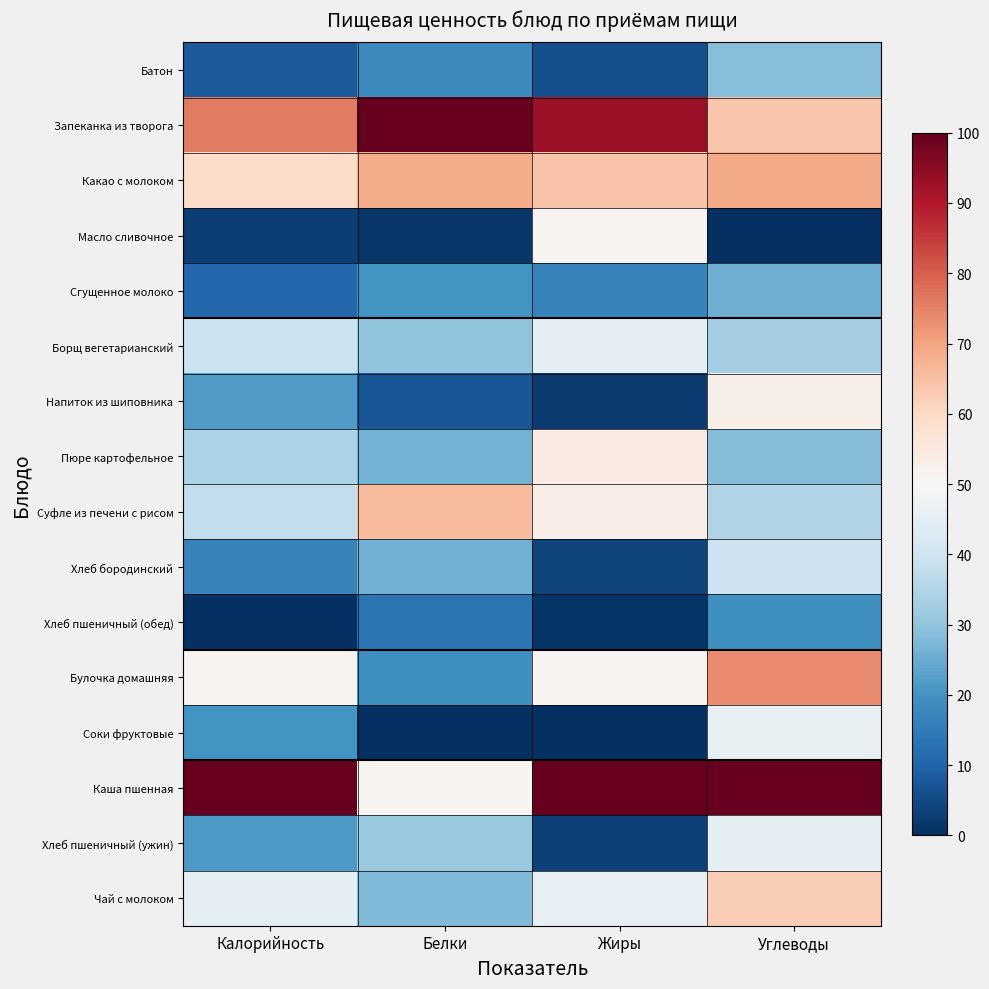

At which category does the chart reach its minimum across all series?

Углеводы